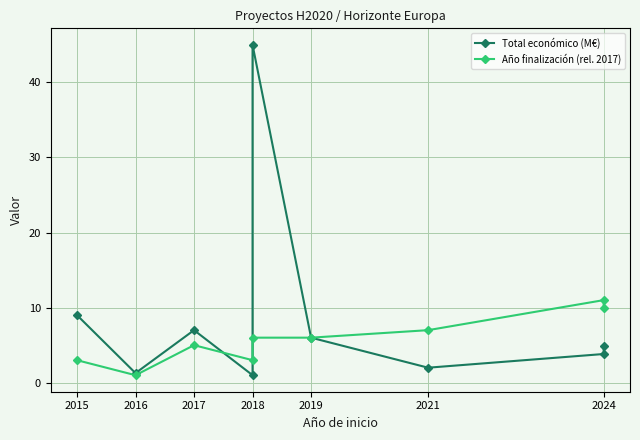

How many intersections are there between Total económico (M€) and Año finalización (rel. 2017)?

3